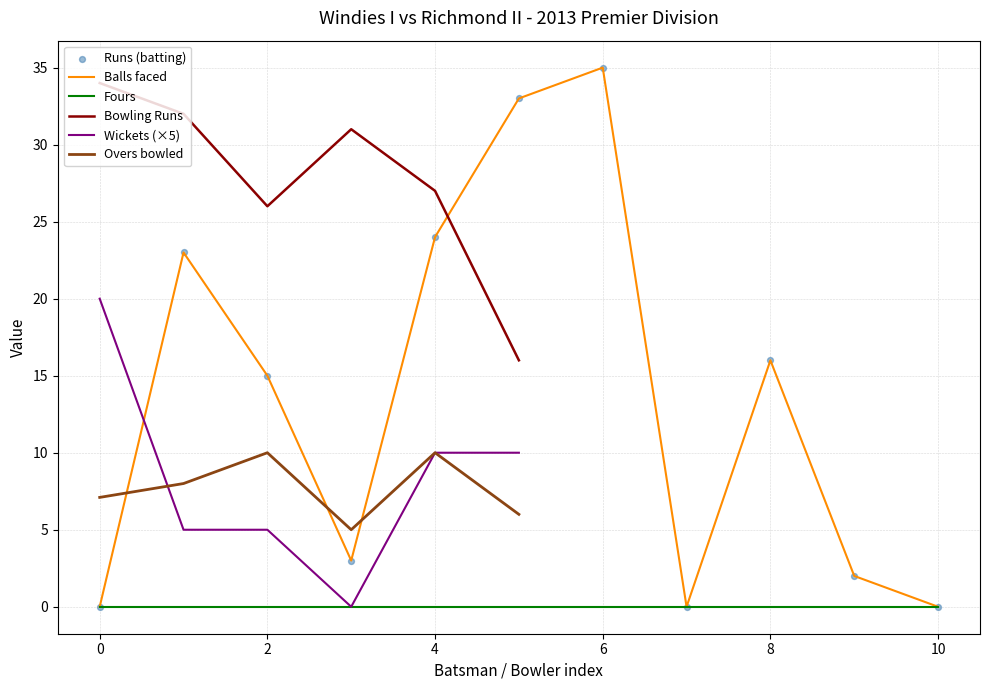

Which series reaches the maximum Y coordinate?

Runs